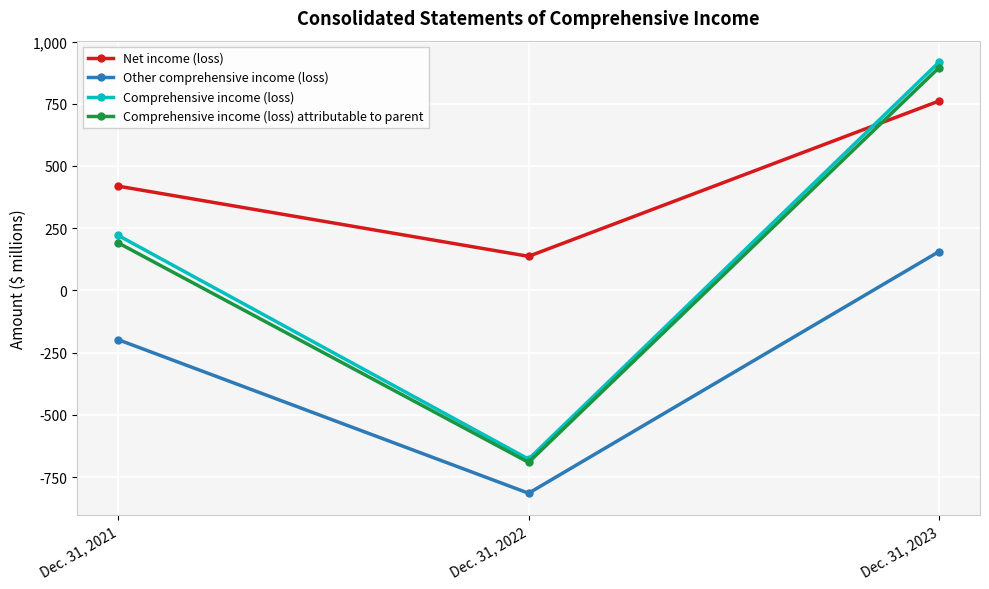

True or false: Net income (loss) has a value of 524 at Dec. 31, 2023.

False